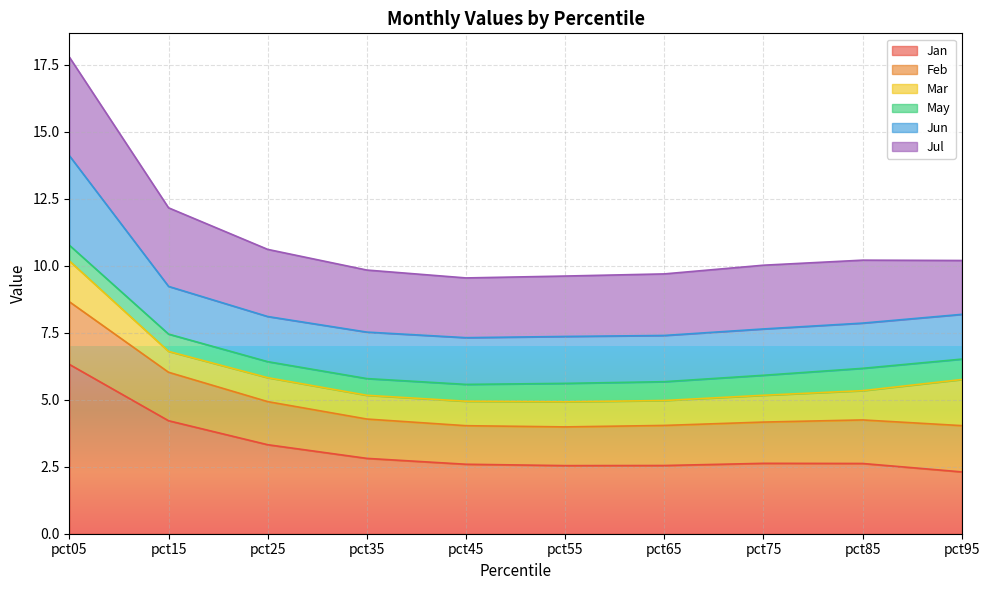

What is the highest value of the Jan series?

6.3